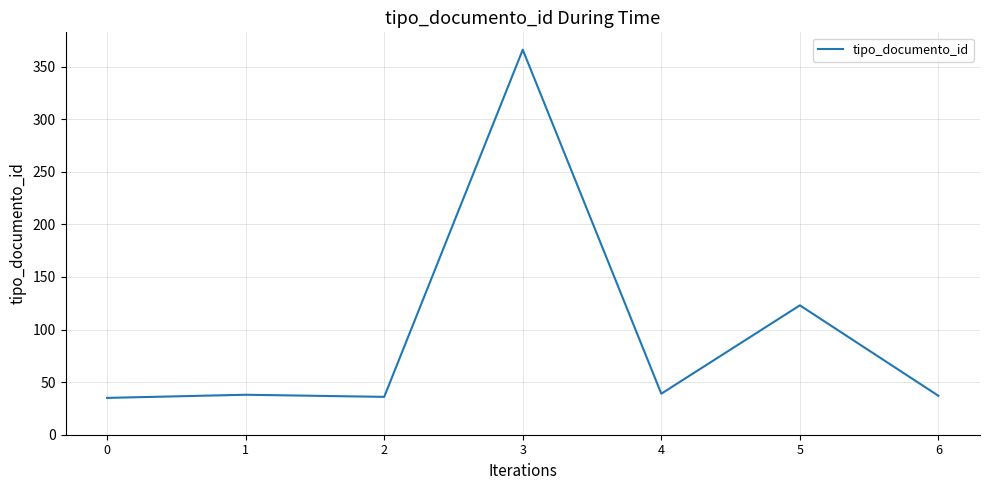

What value does the data have at 2?

36